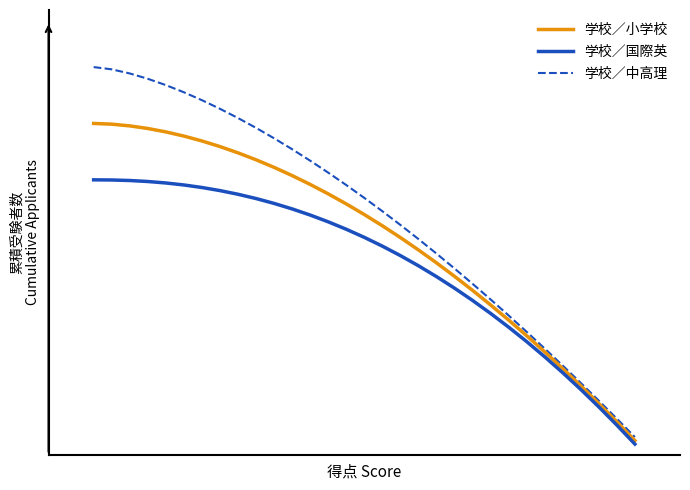

What is the value of the 学校／国際英 point at the 4th from the left?

75.5